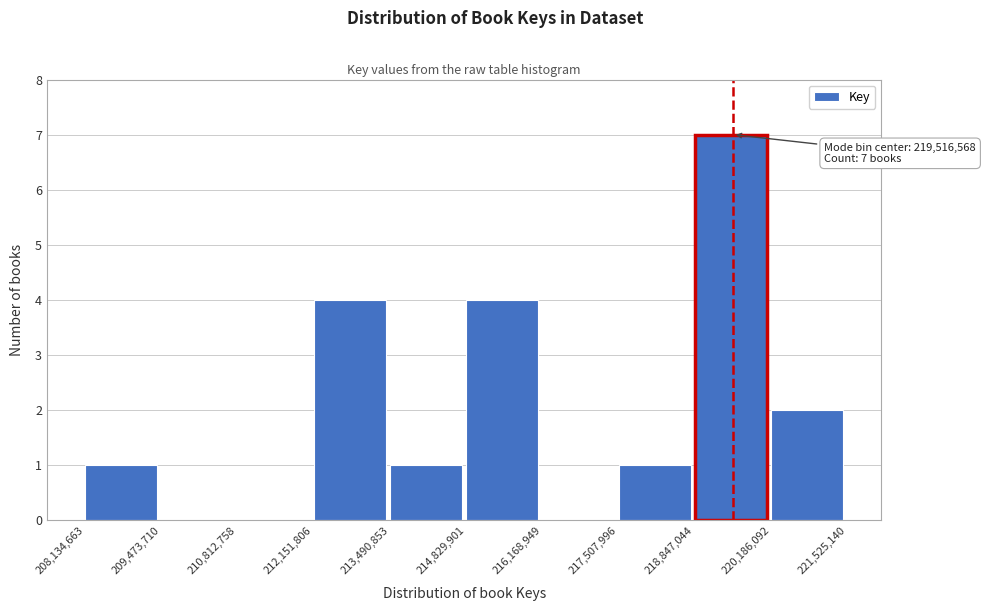

Which range on the x-axis has the tallest bar?

218,847,044 to 220,186,092